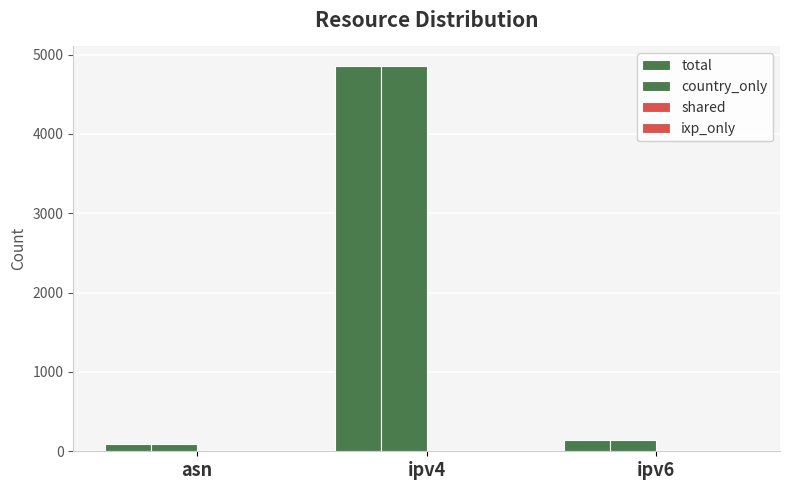

Which series has the largest total across all categories?

total